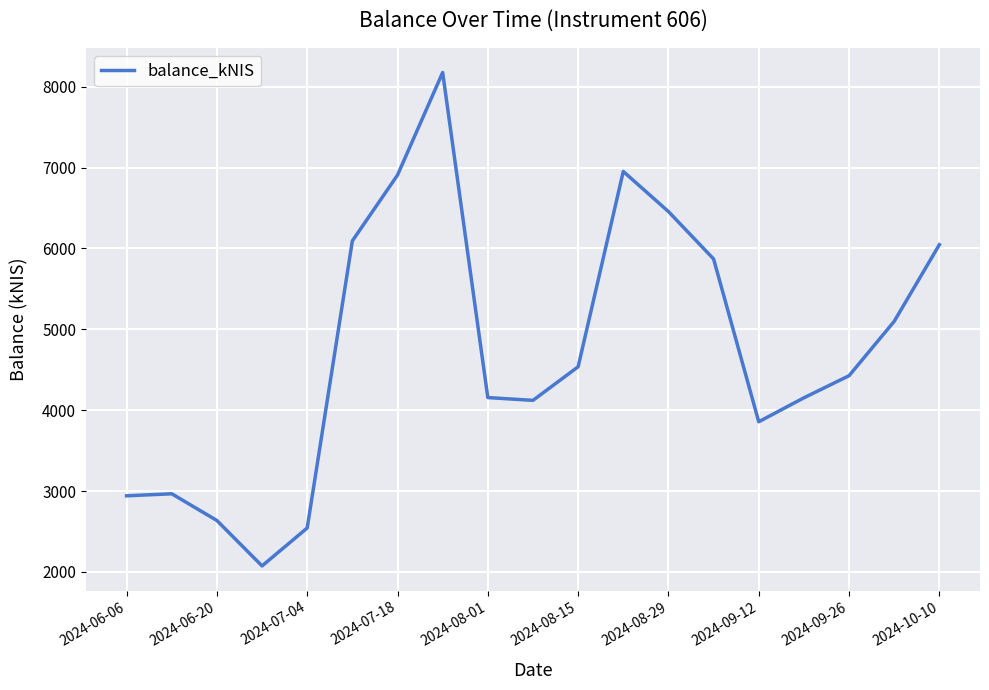

What is the minimum value shown in the chart?

2073.8